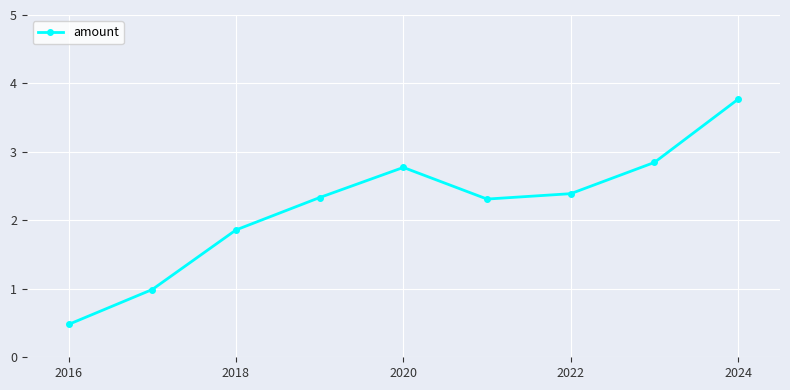

What is the average value?

2.2